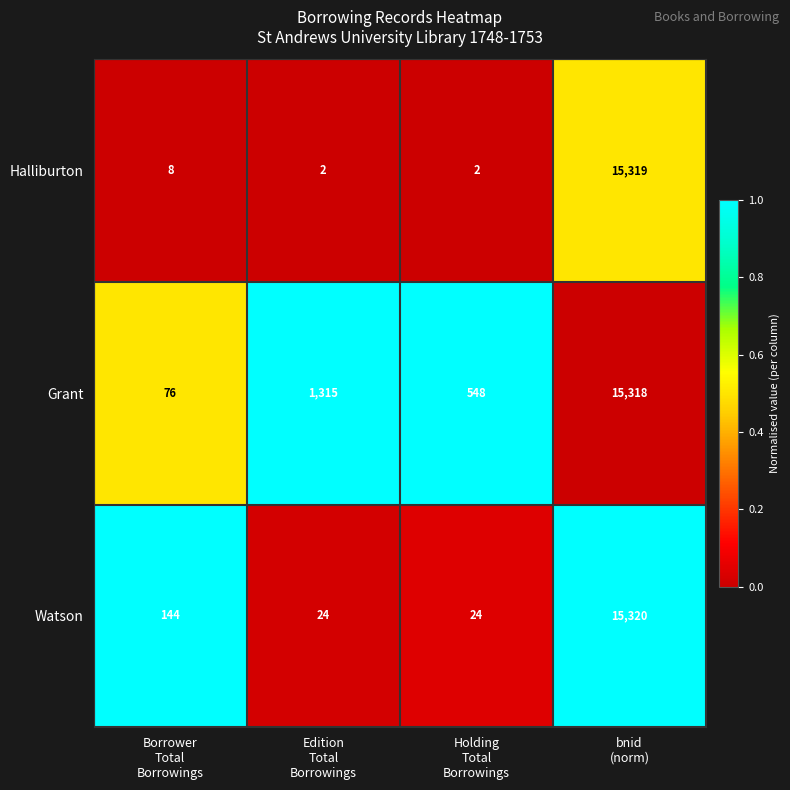

What is the lowest value of the Grant series?

76